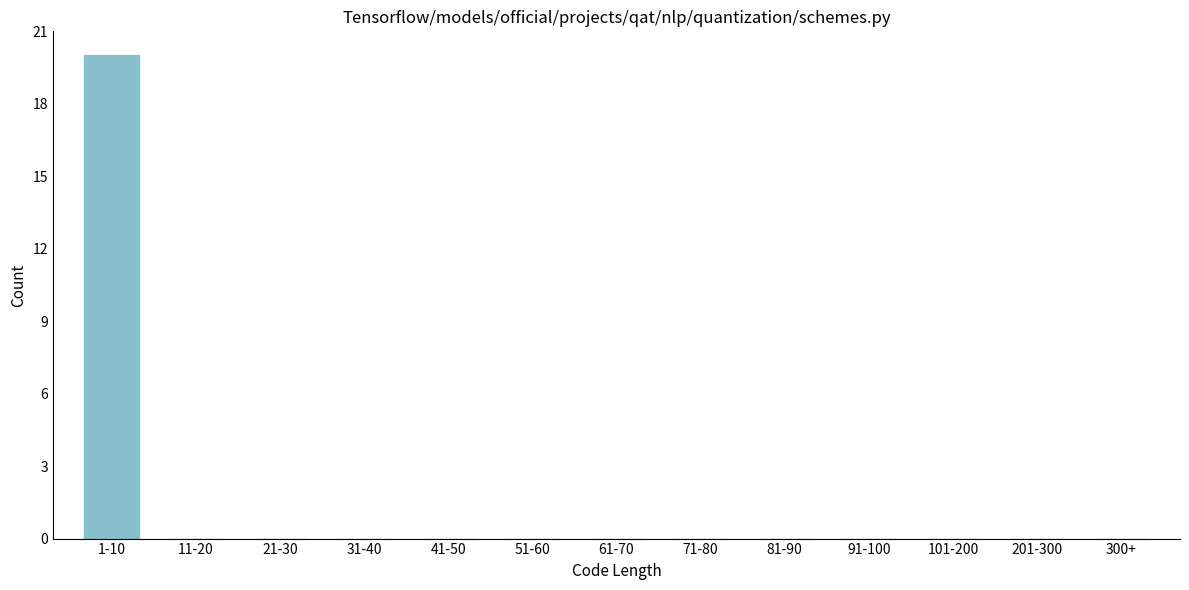

Reading right to left, transcribe all the data shown in this chart.

300+=0	201-300=0	101-200=0	91-100=0	81-90=0	71-80=0	61-70=0	51-60=0	41-50=0	31-40=0	21-30=0	11-20=0	1-10=20